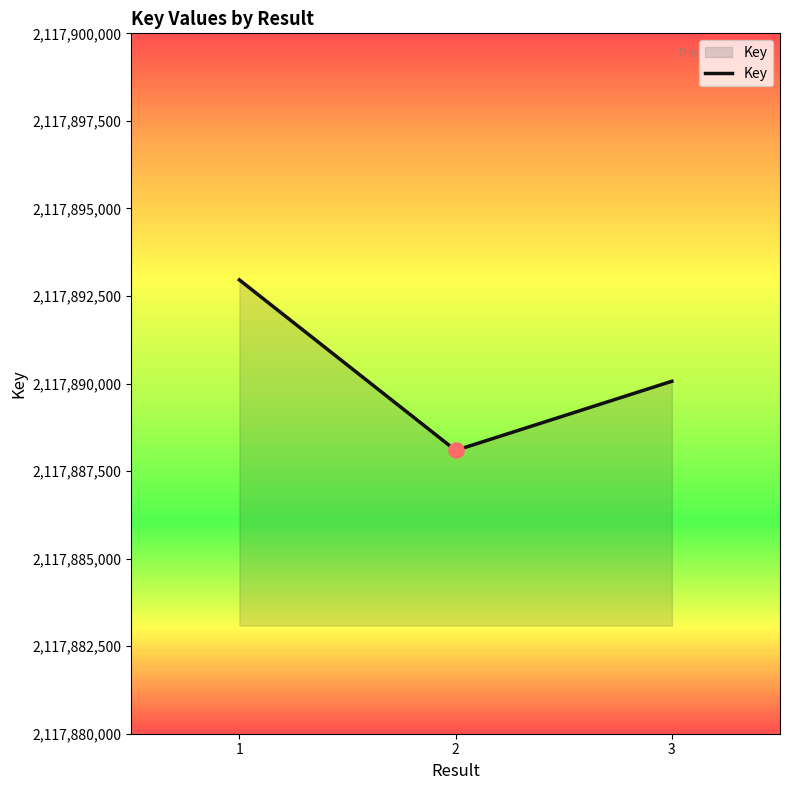

Which has a higher value, 2 or 1?

1